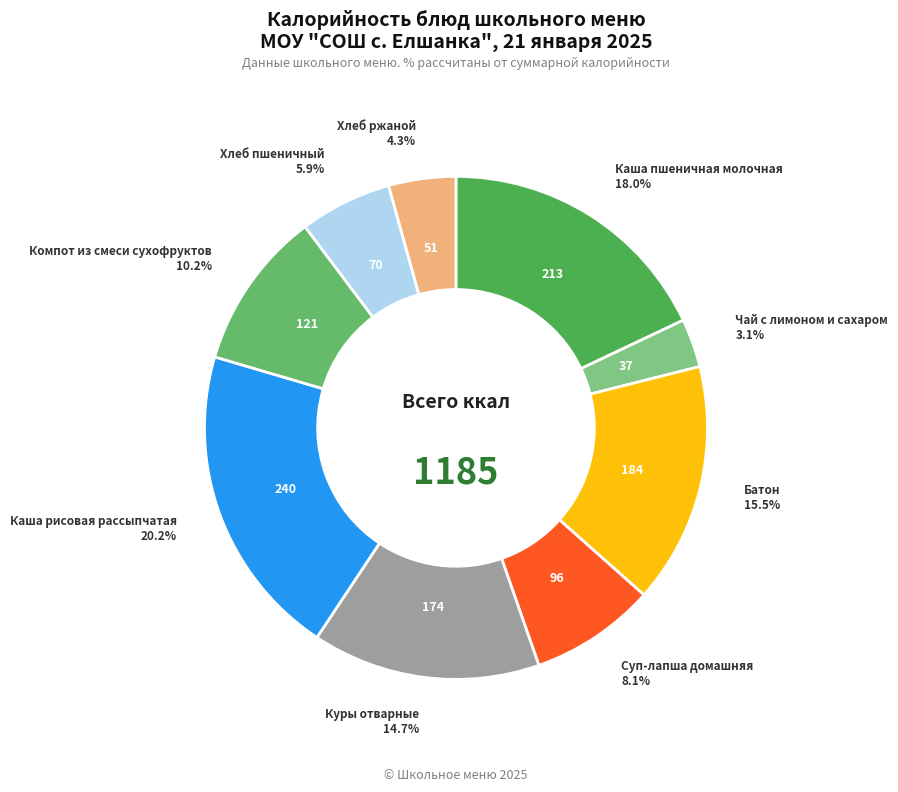

What percentage is the Куры отварные slice, to the nearest percent?

15%